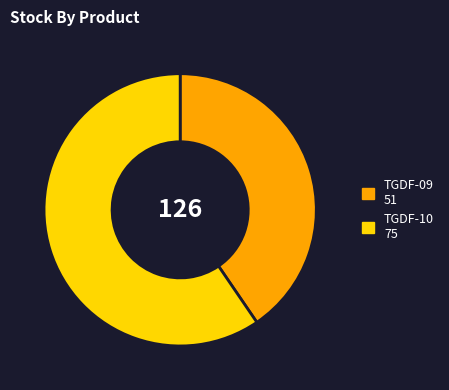

Count the number of slices in the pie.

2